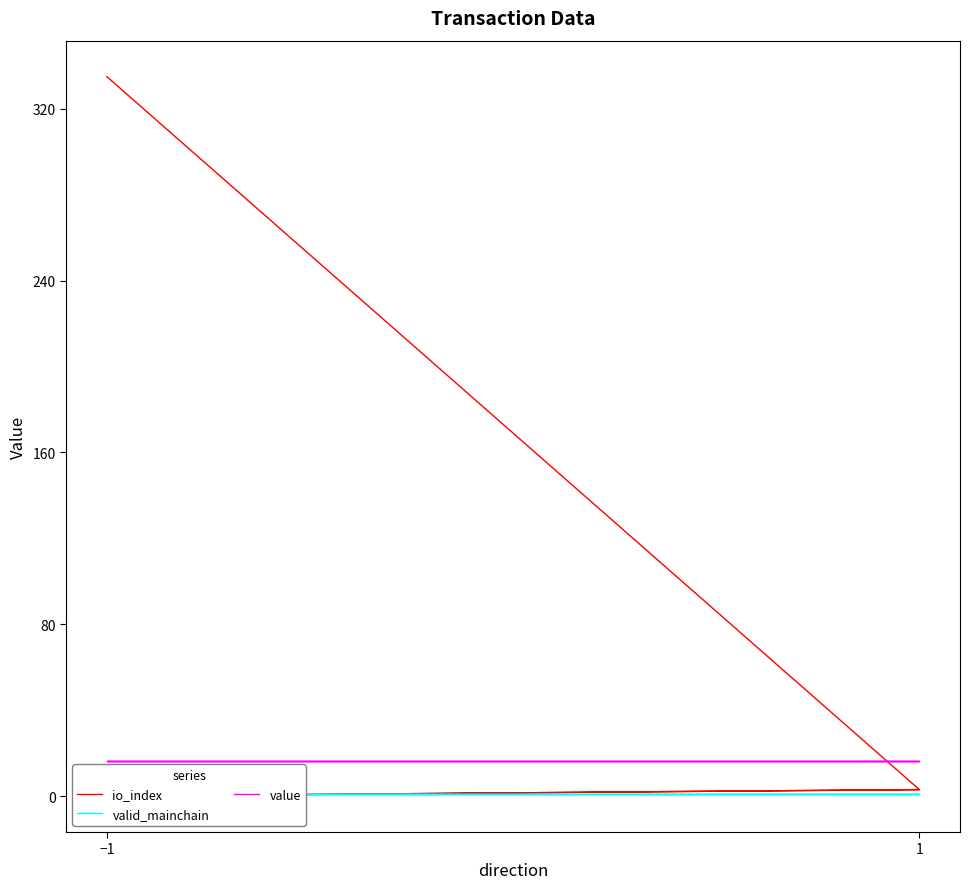

At which label does value reach its peak?

−1